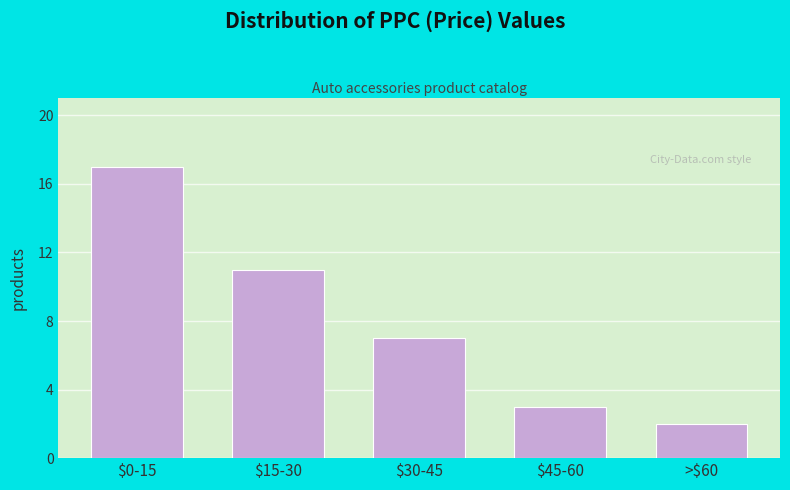

Reading left to right, what are all the values shown in this chart?

17	11	7	3	2